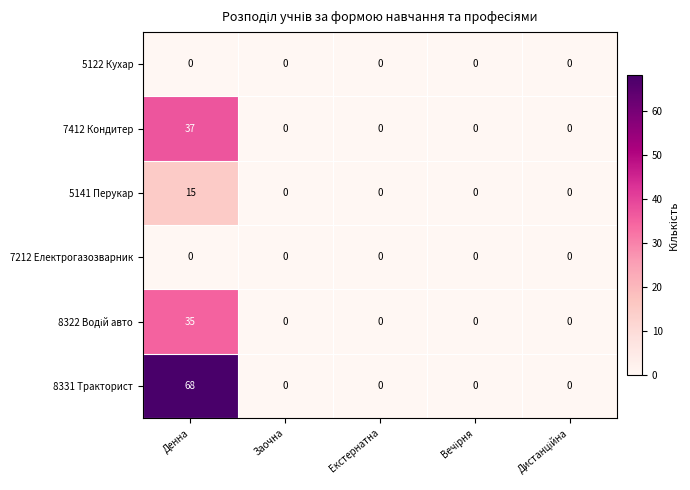

Which series has the largest range (max minus min)?

8331 Тракторист